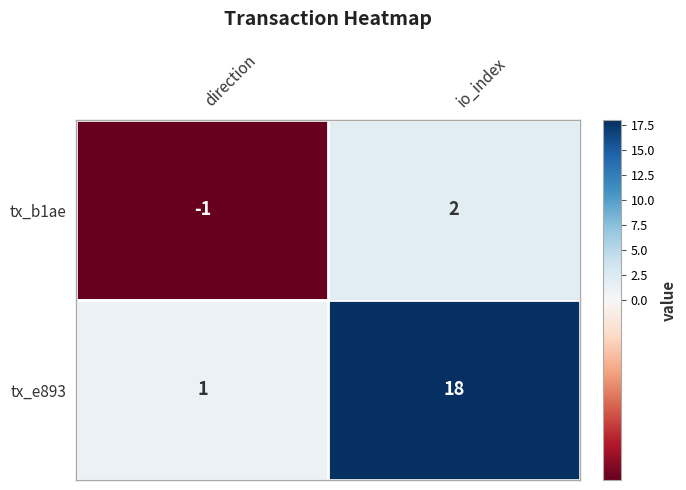

At which category is the sum across all series the highest?

io_index